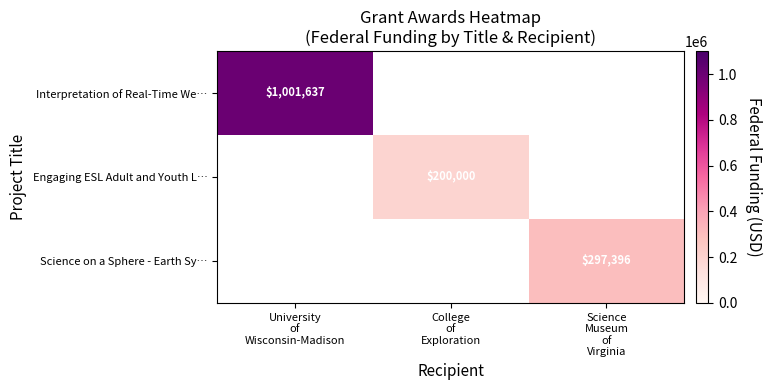

What is the minimum value for Interpretation of Real-Time We…?

1001637.0